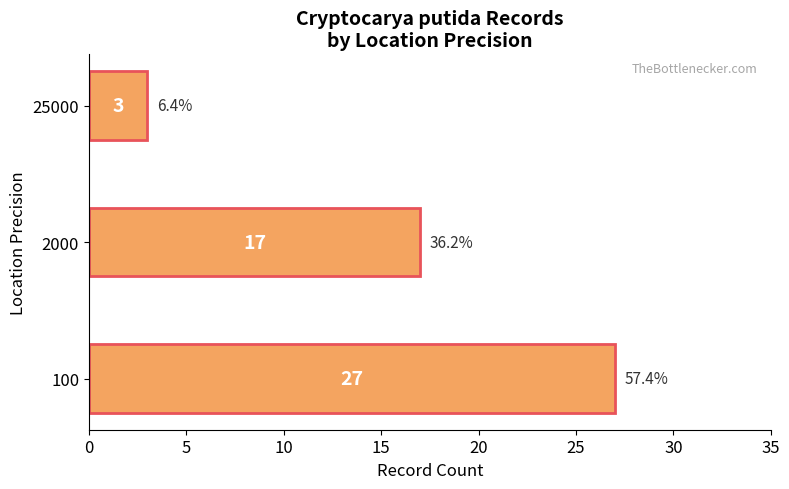

Count the number of categories in the chart.

3